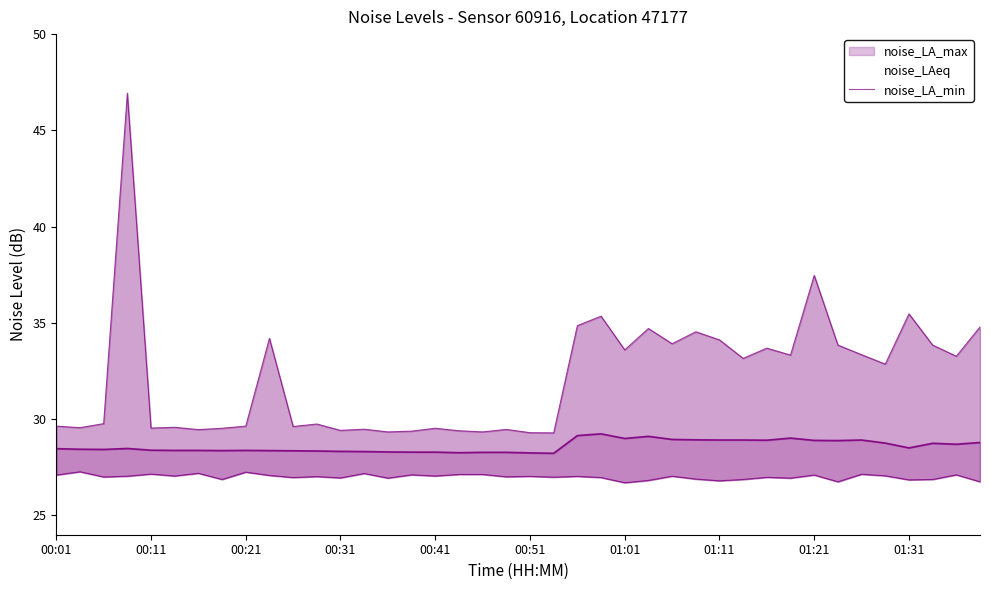

What is the lowest value of the noise_LA_min line series?

26.7